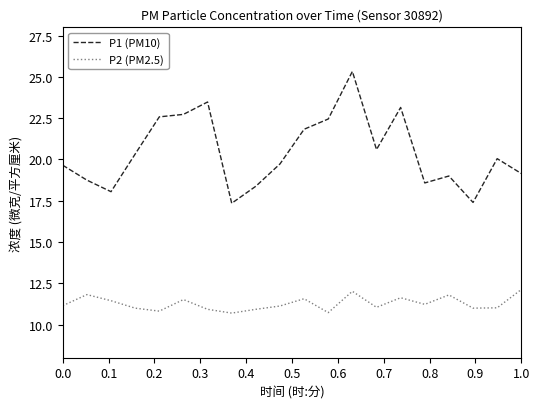

What is the greatest value displayed?

25.3